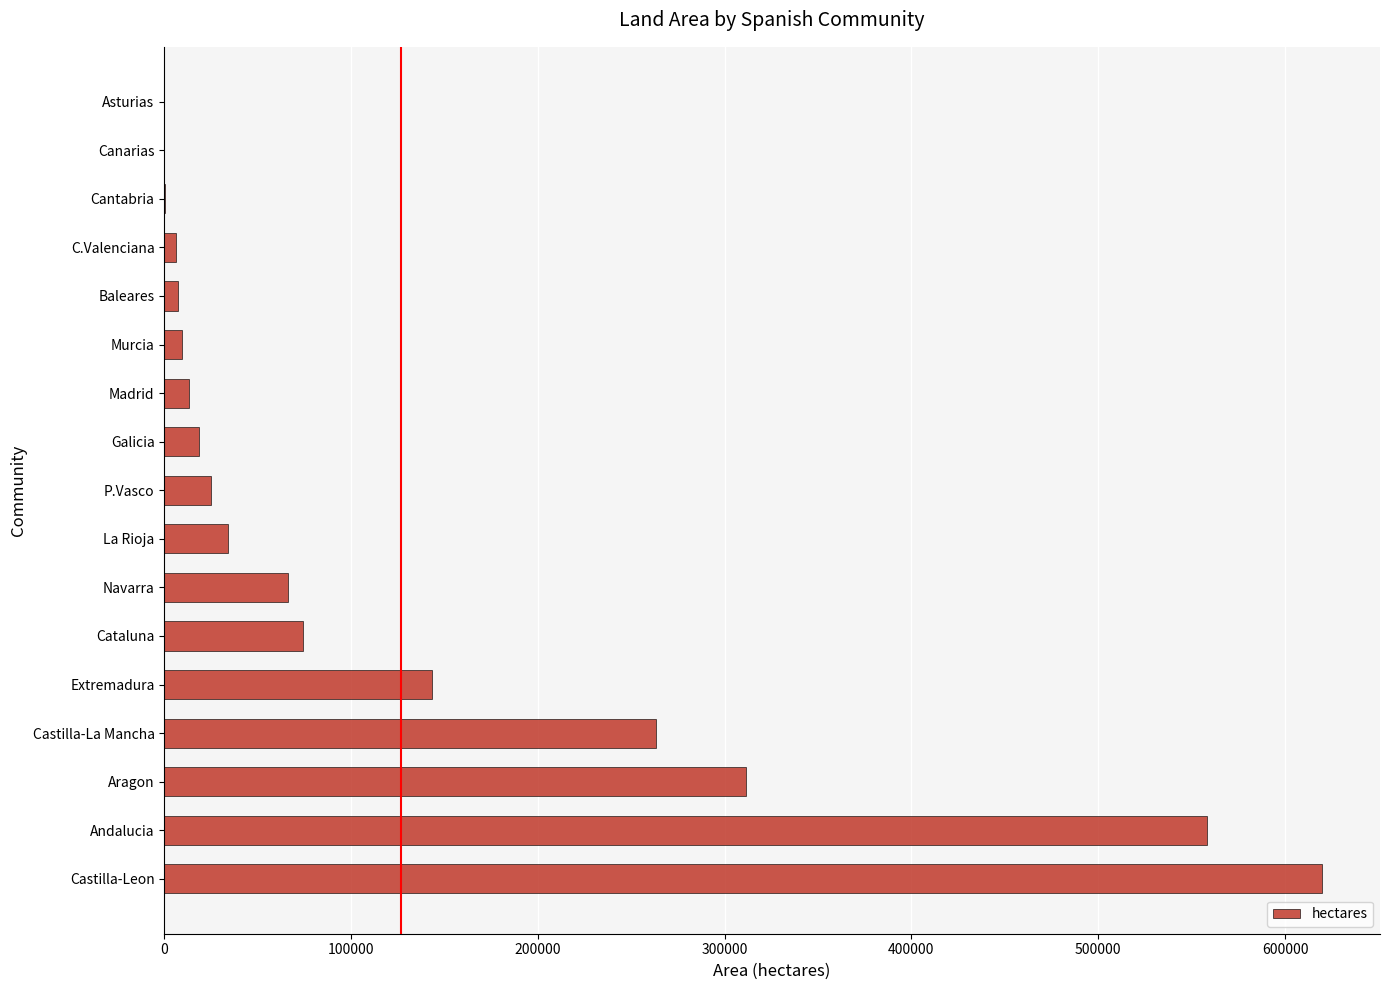

Approximately how many times larger is the value at Castilla-Leon compared to Galicia?

32.9